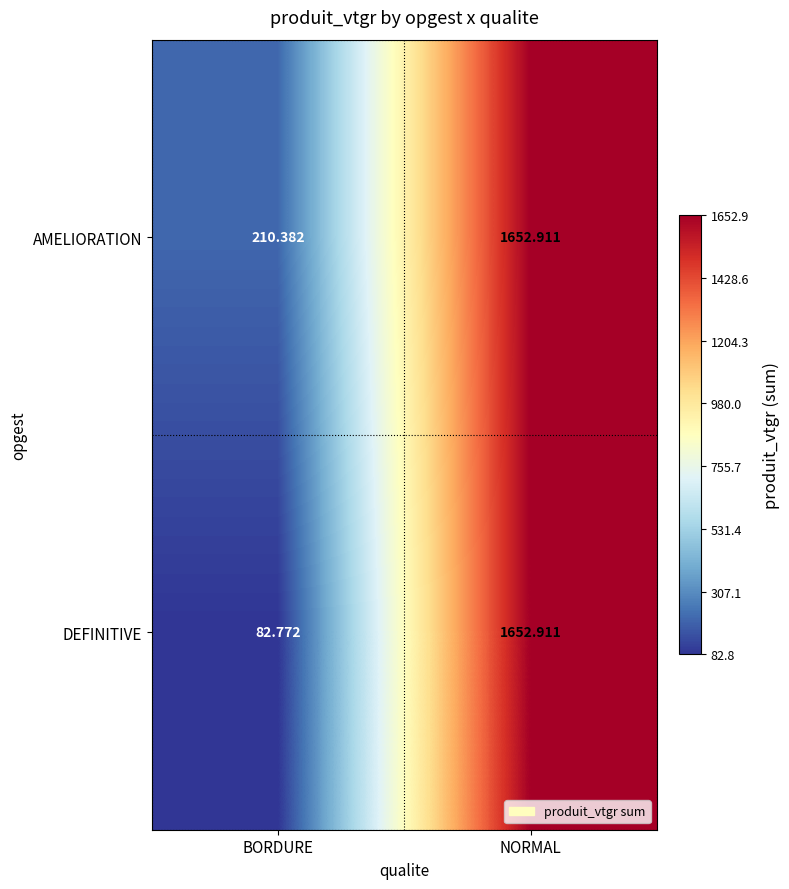

List the series in order of their overall mean, highest first.

AMELIORATION, DEFINITIVE